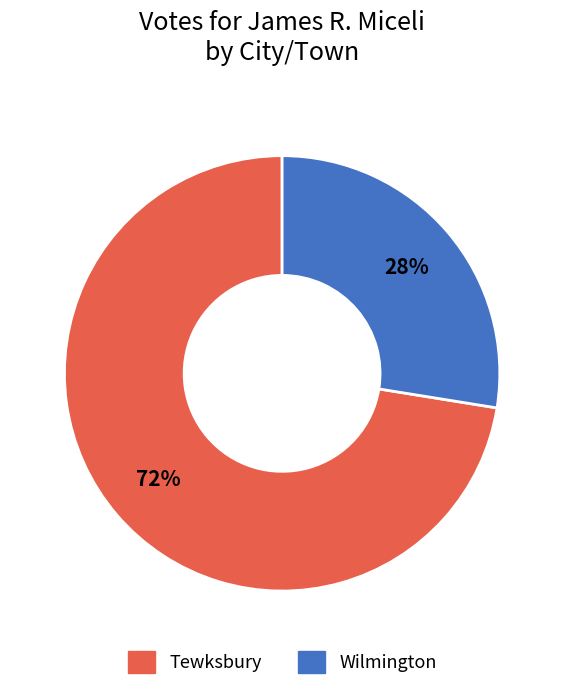

Is the sum of Wilmington and Tewksbury greater than half?

Yes